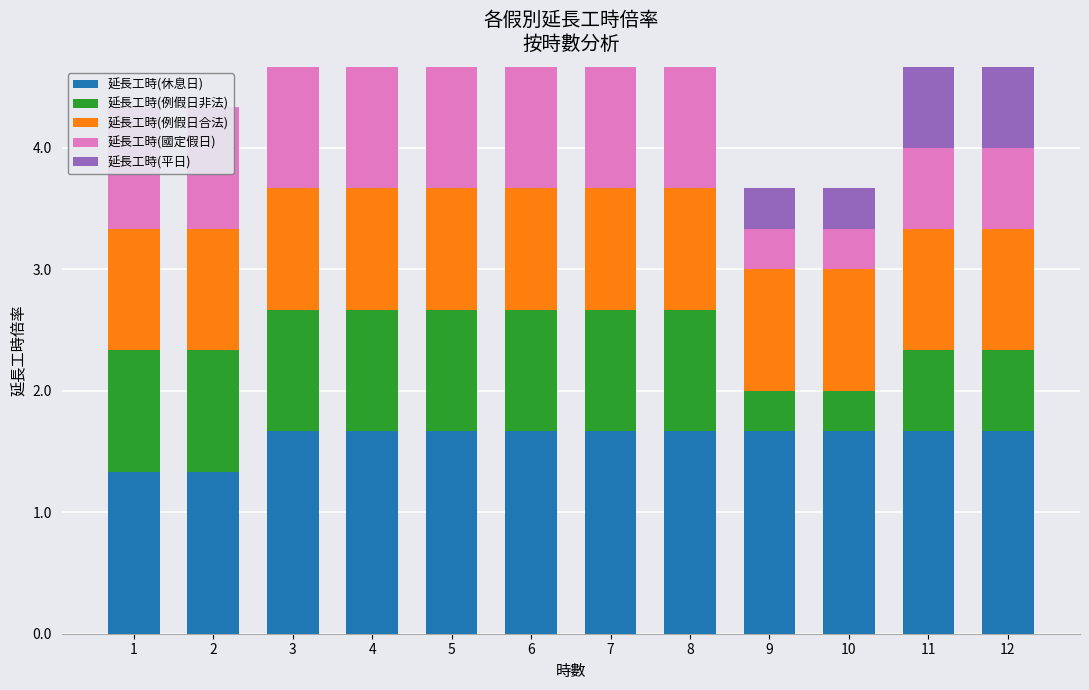

Which series has the widest spread of values?

延長工時(平日)